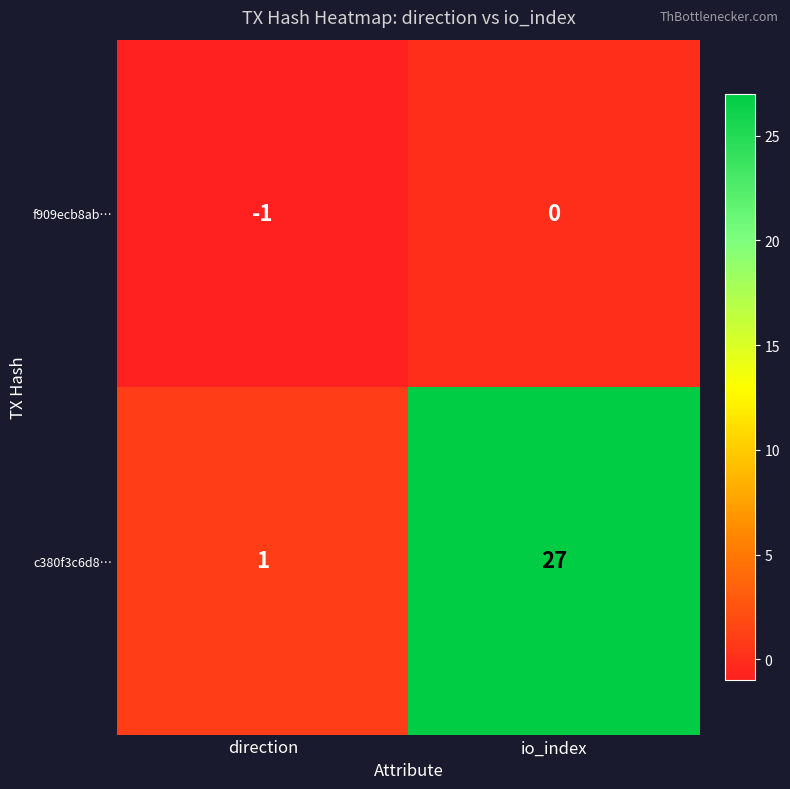

What is the spread (max minus min) of values at io_index?

27